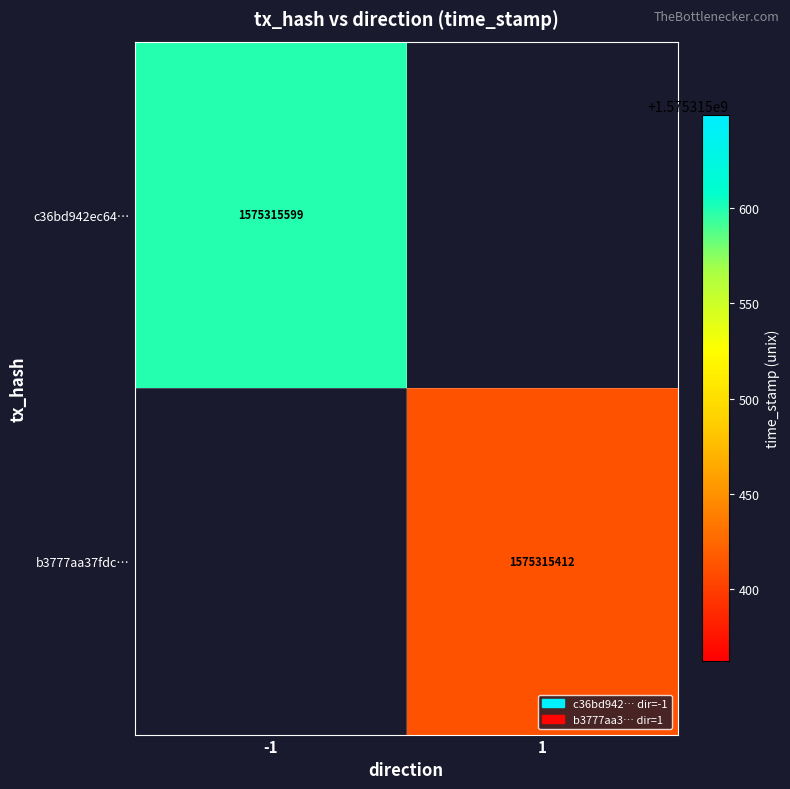

The value of b3777aa37fdc697f923cde98e2c339c79cc08da at time_stamp is 2278582864. True or false?

False